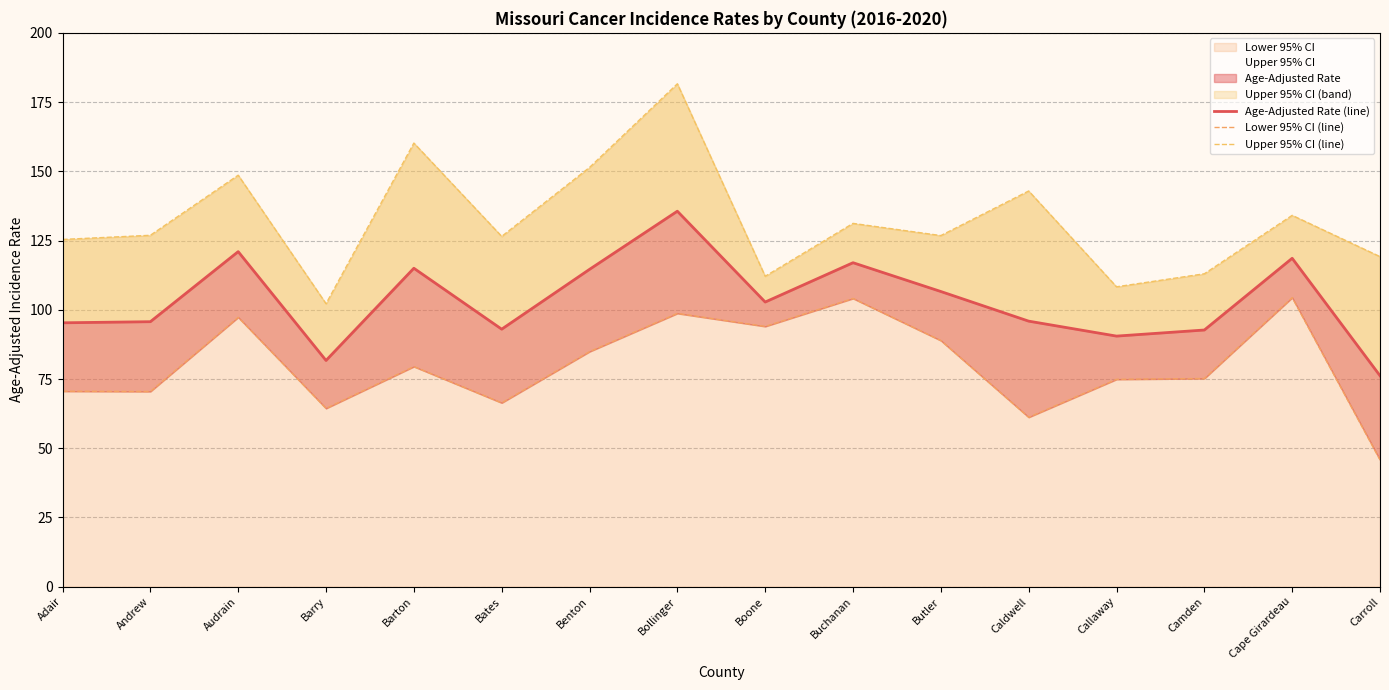

Where is Upper 95% CI (line) nearest to the value 141?

Caldwell